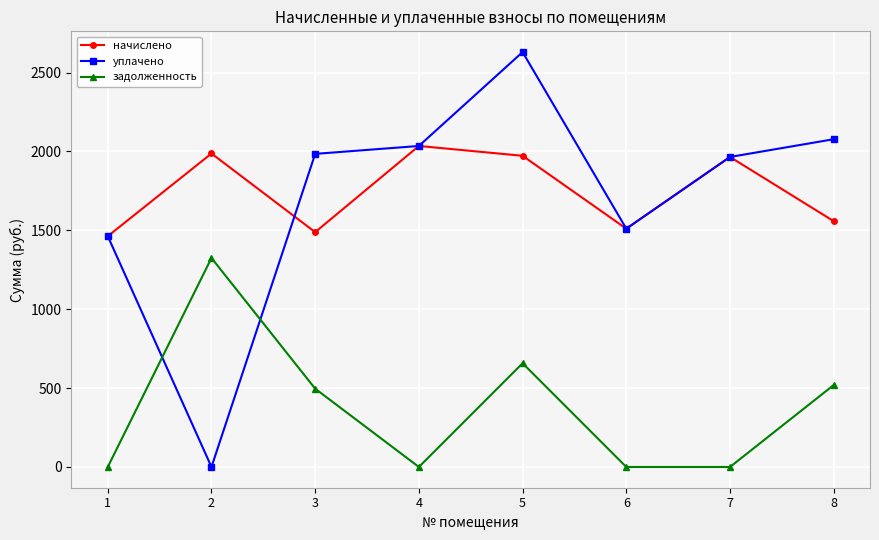

What is the value of the задолженность point at the 5th from the left?

657.4